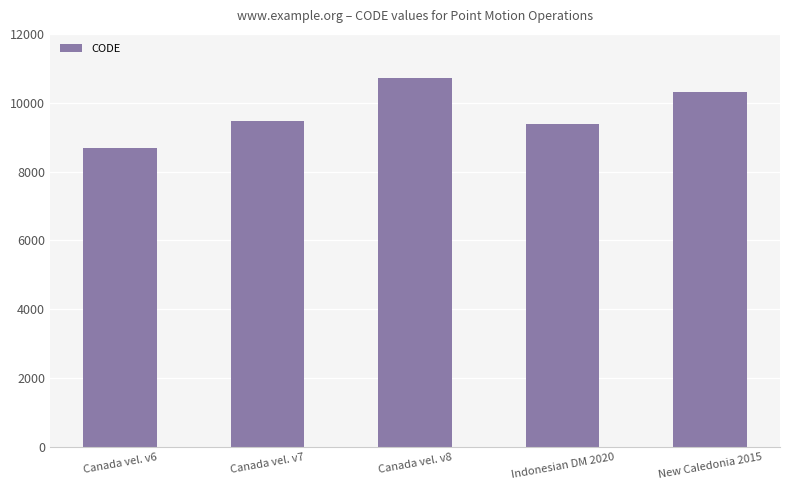

The chart shows a value of 10707 at Canada vel. v8. True or false?

True